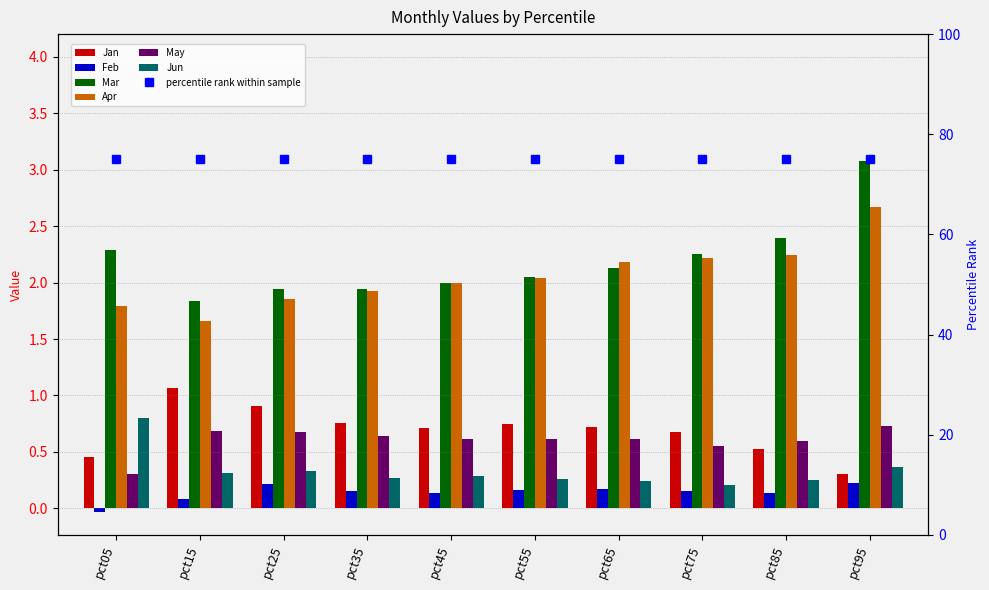

Is the value of May at pct45 greater than the value of Apr at pct75?

No